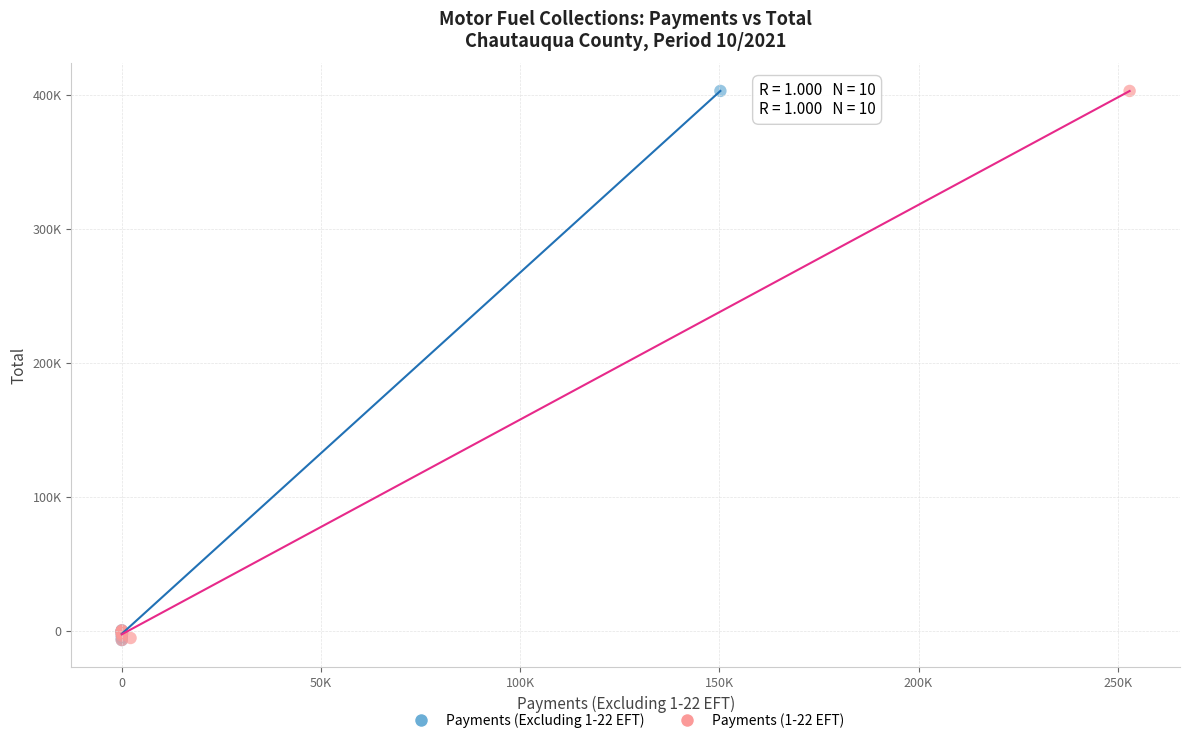

What are all the series names shown in the legend?

Payments (Excluding 1-22 EFT), Payments (1-22 EFT)